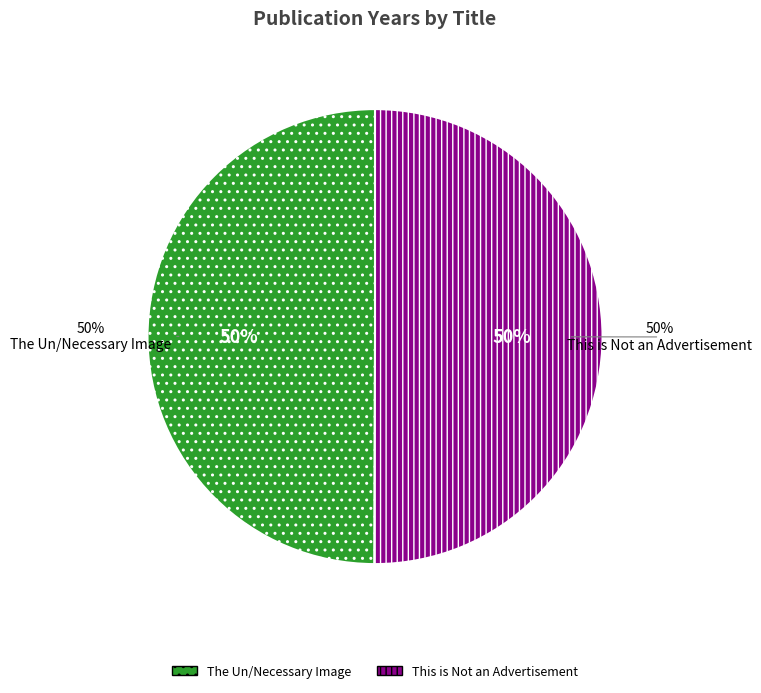

What percentage do This is Not an Advertisement and The Un/Necessary Image together represent?

100.0%